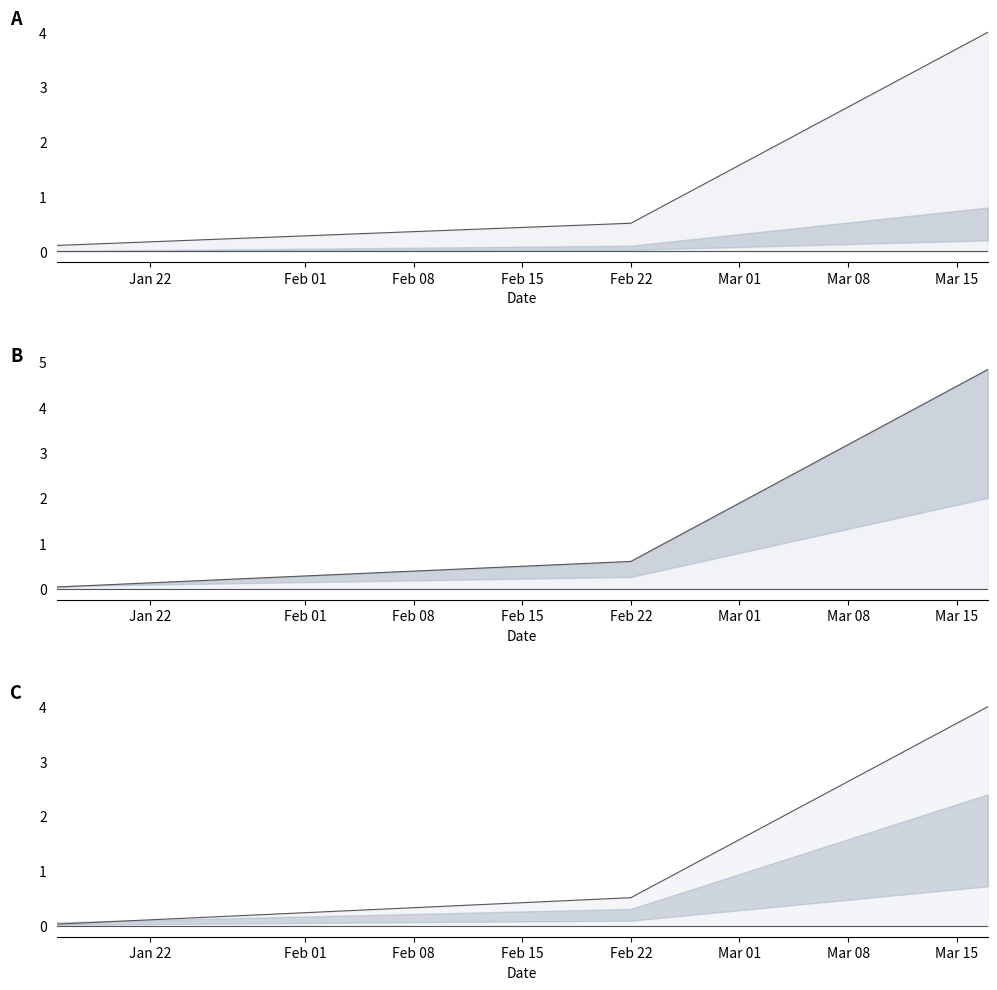

At which label does PPTO LICITACION (SIN IGIC) reach its minimum?

2021-01-16